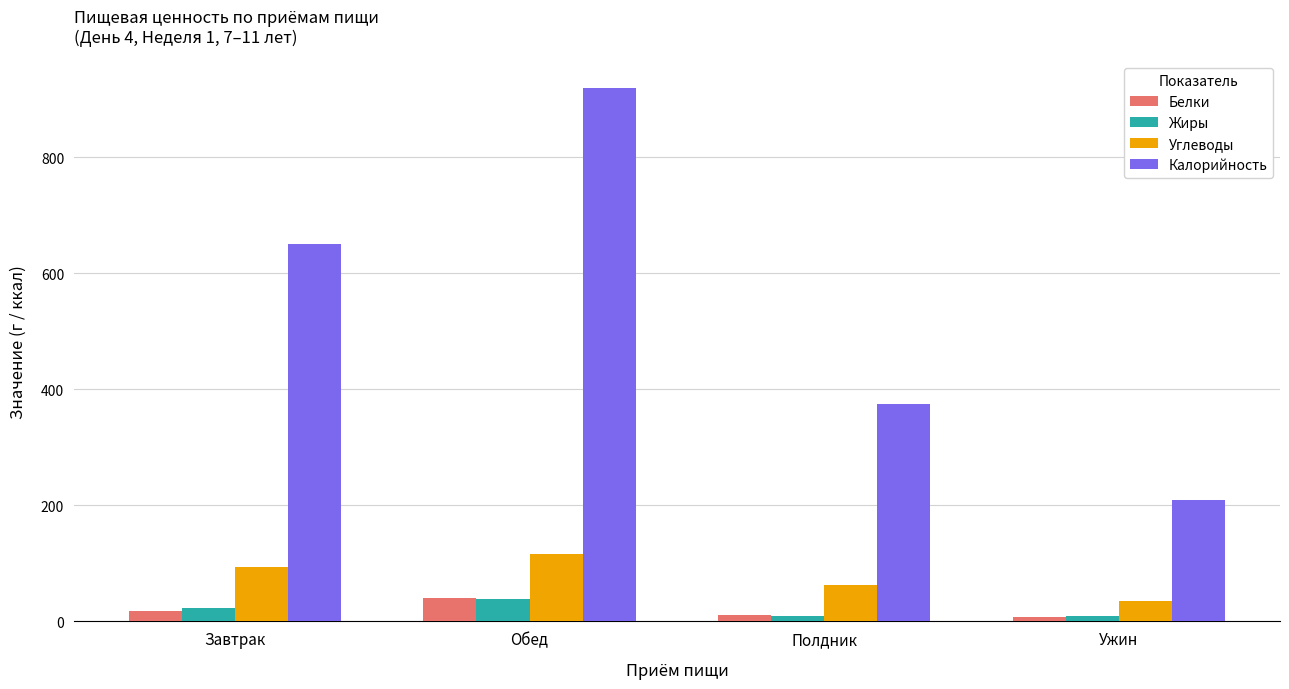

What is the spread (max minus min) of values at Ужин?

202.4